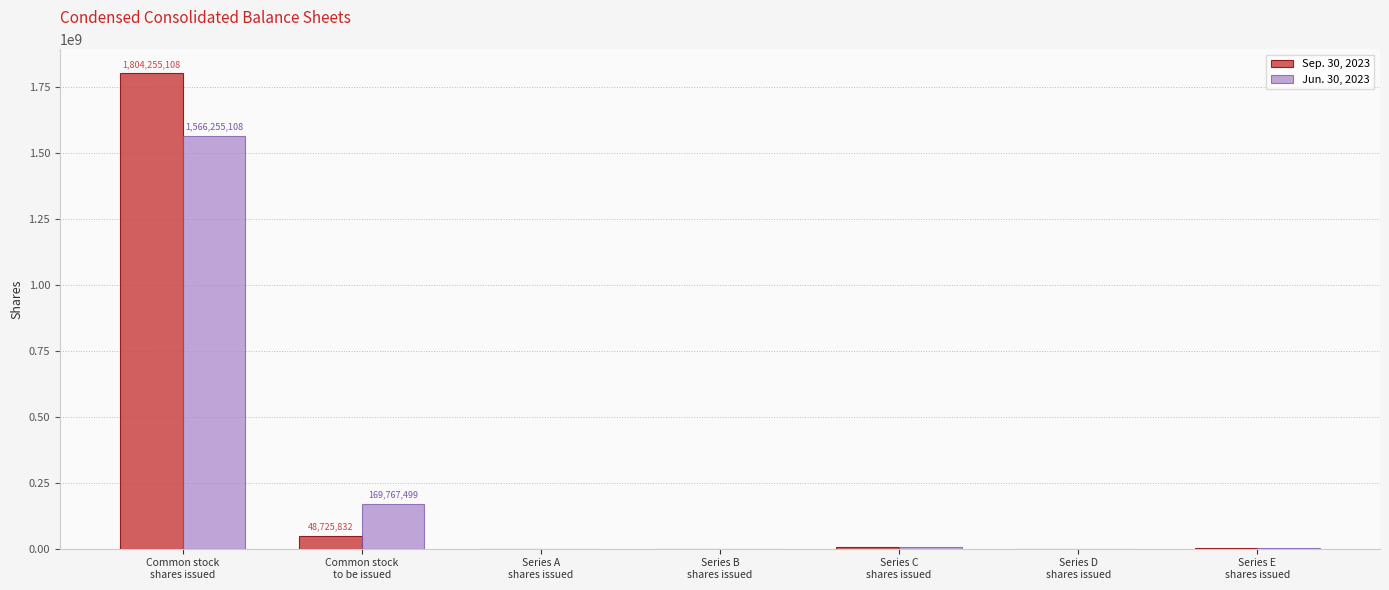

What are all the series names shown in the legend?

Sep. 30, 2023, Jun. 30, 2023